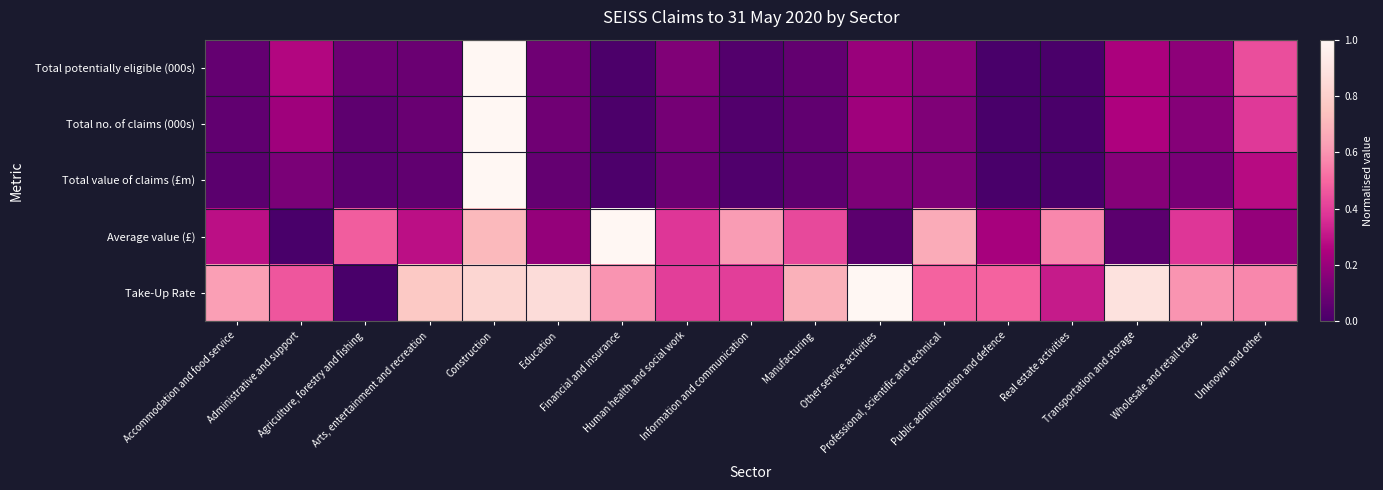

At how many categories does at least one series exceed 0?

17